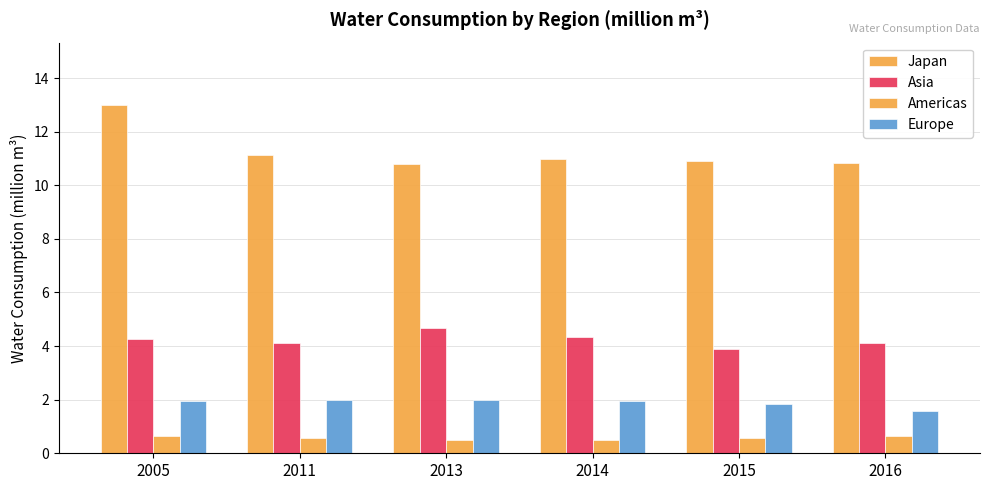

Count the number of data series in this chart.

4